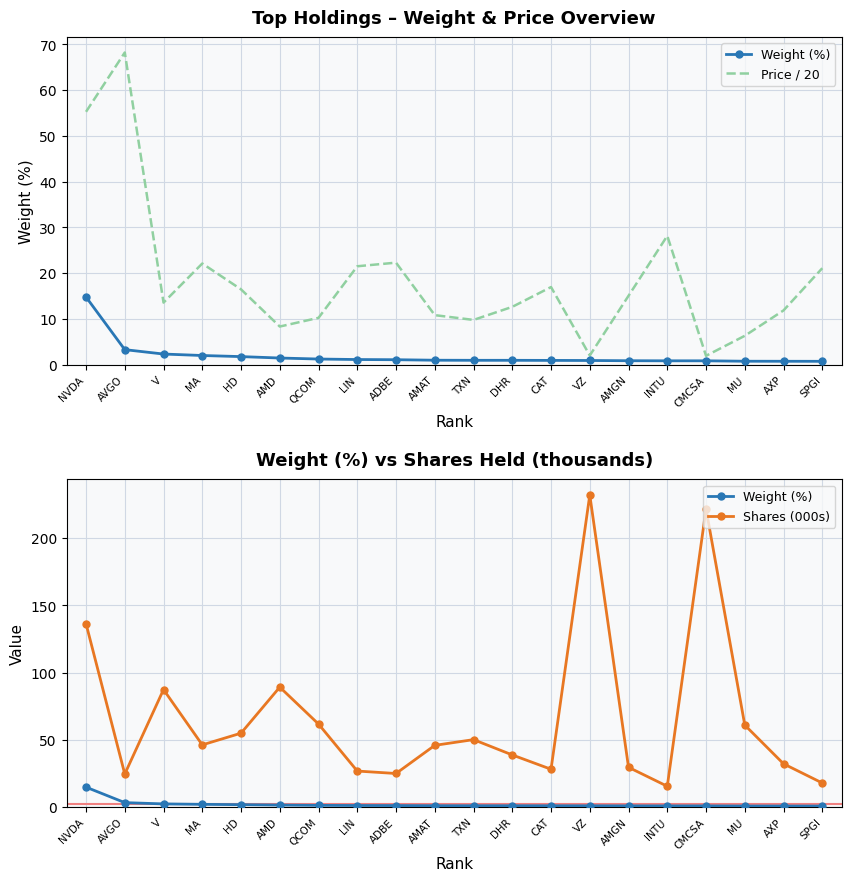

The value of Price / 20 at NVDA is 87.1. True or false?

False